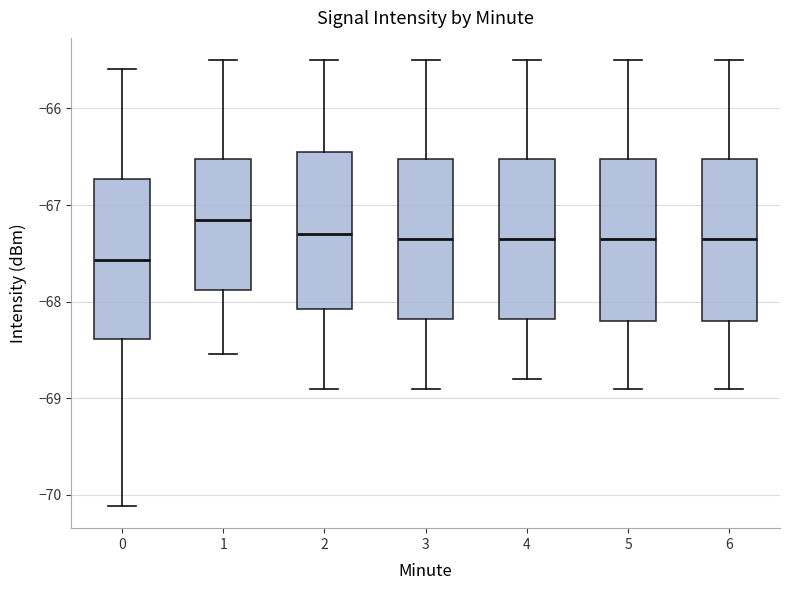

Reading left to right, transcribe this box plot: for each box, give where its median line is, the range the box spans, and where its two whiskers end, as read against the y-axis. The values are not printed on the chart, so give them approximately, as read against the axis.

0: median -67.6, box -68.4 to -66.7, whiskers -70.1 to -65.6
1: median -67.1, box -67.9 to -66.5, whiskers -68.5 to -65.5
2: median -67.3, box -68.1 to -66.4, whiskers -68.9 to -65.5
3: median -67.3, box -68.2 to -66.5, whiskers -68.9 to -65.5
4: median -67.3, box -68.2 to -66.5, whiskers -68.8 to -65.5
5: median -67.3, box -68.2 to -66.5, whiskers -68.9 to -65.5
6: median -67.3, box -68.2 to -66.5, whiskers -68.9 to -65.5